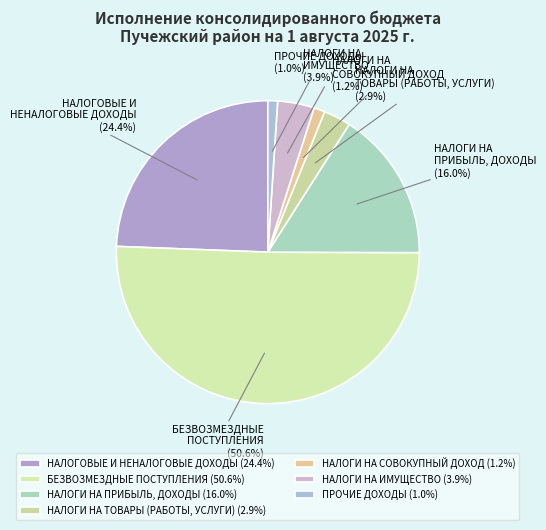

Which slice is the largest?

БЕЗВОЗМЕЗДНЫЕ ПОСТУПЛЕНИЯ